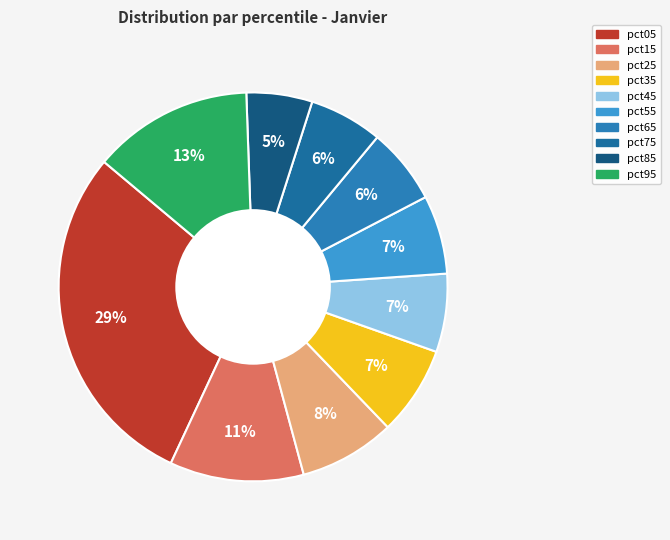

Between pct35 and pct65, which is larger?

pct35